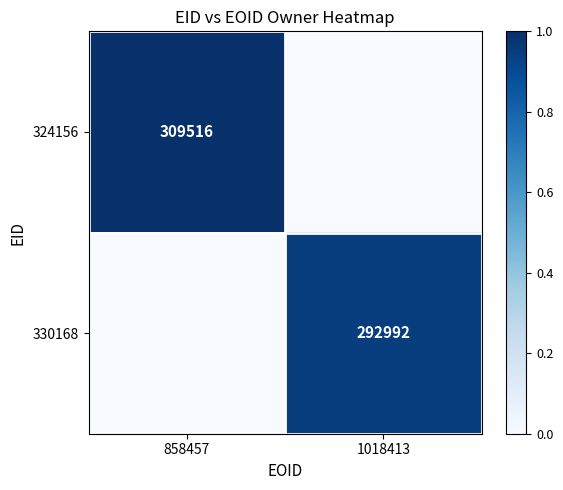

The value of 330168 at 1018413 is 292992. True or false?

True